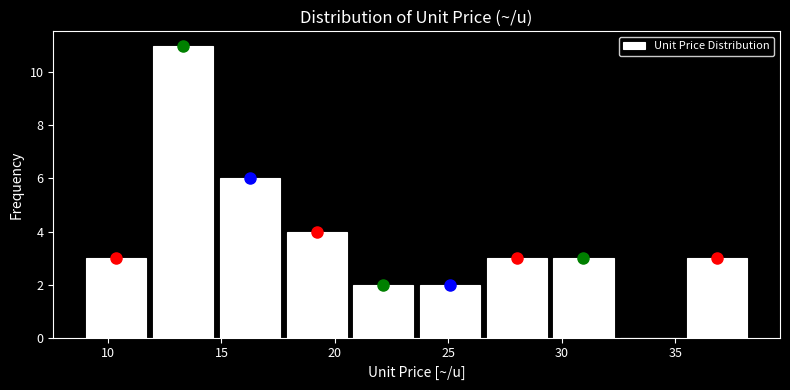

How tall is the bar that spans 20.5 to 23.5 on the x-axis? Neither the bar edges nor the heights are printed on the chart, so give them approximately, as read against the axes.

2